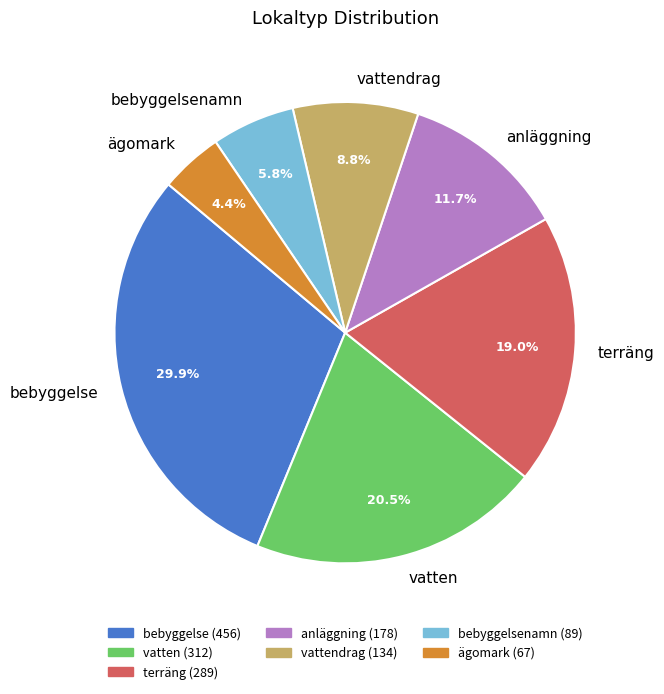

True or false: bebyggelsenamn accounts for 6% of the total.

True